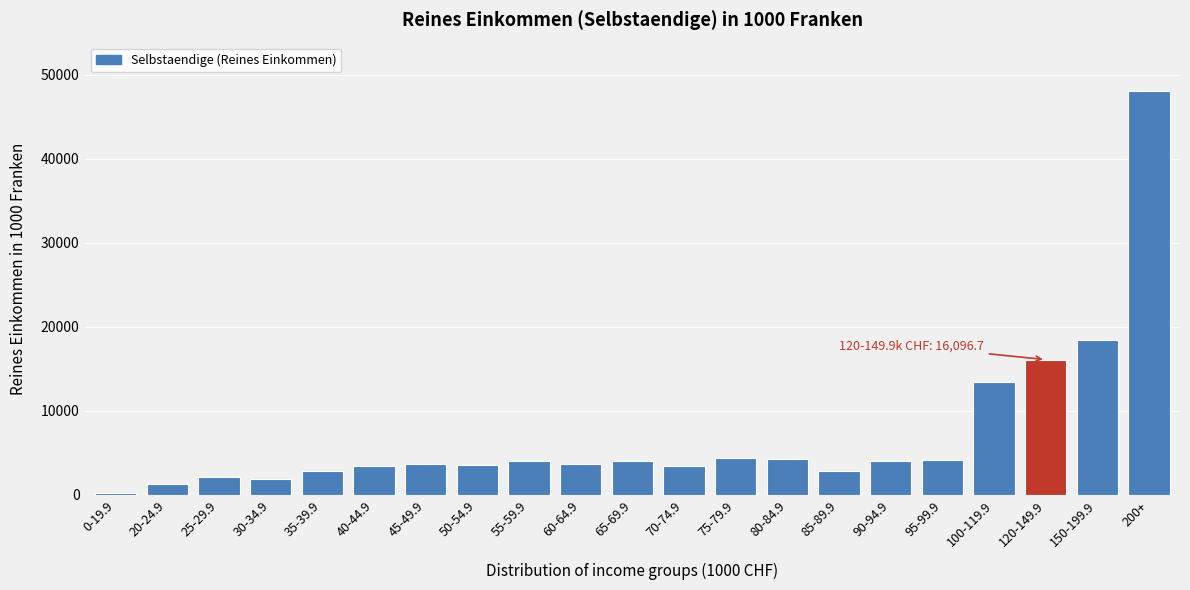

What is the sum of the values at 80-84.9 and 90-94.9?

8286.7